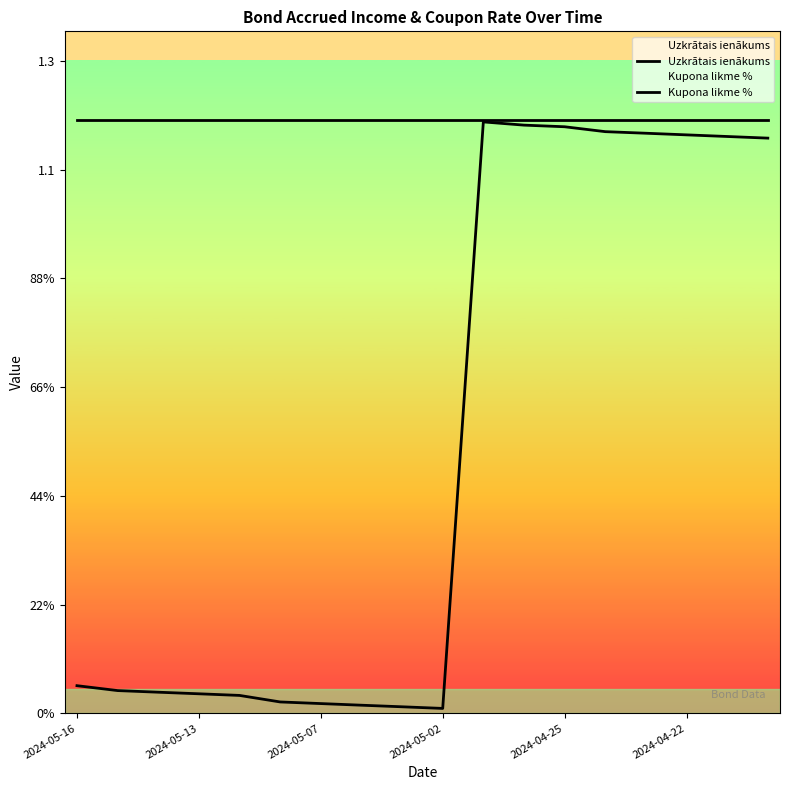

Does the chart display data point markers on the line(s)?

No